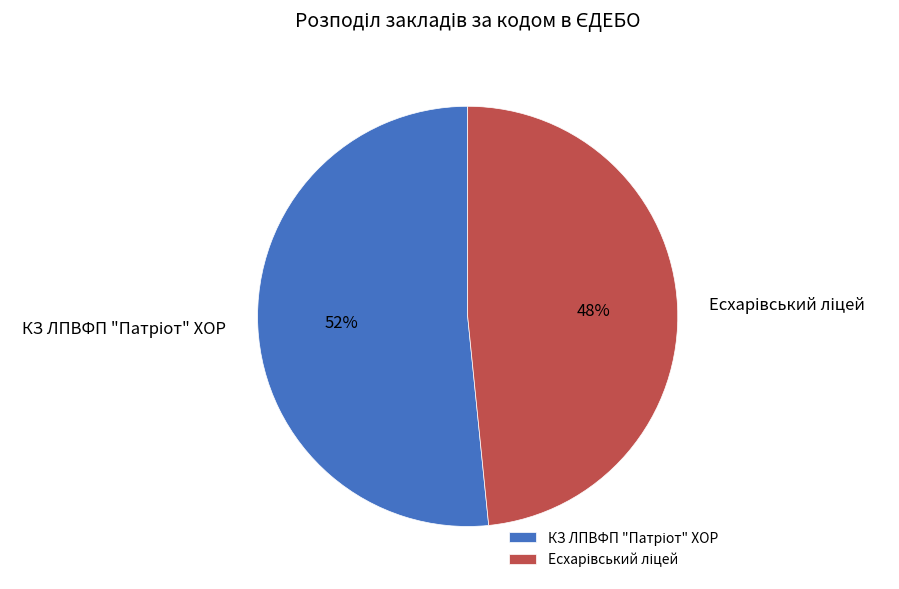

To the nearest percent, what is the average slice percentage?

50%